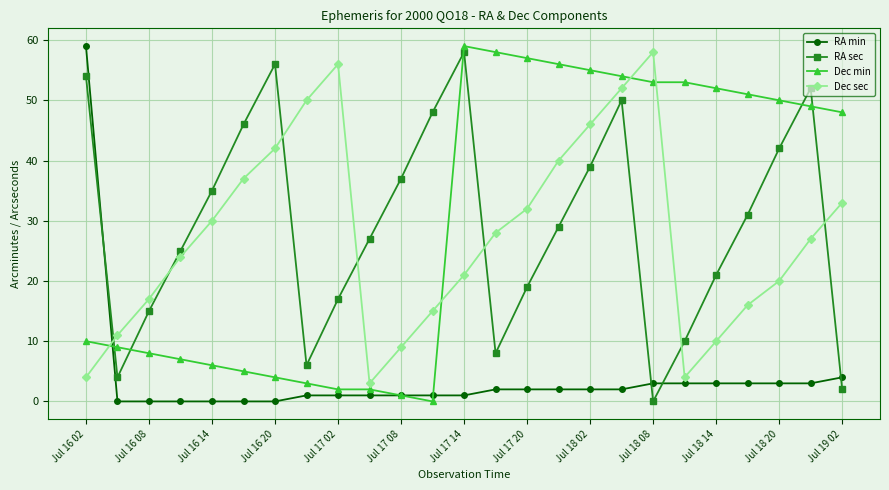

What is the value of the Dec min point at the 22nd from the left?

51